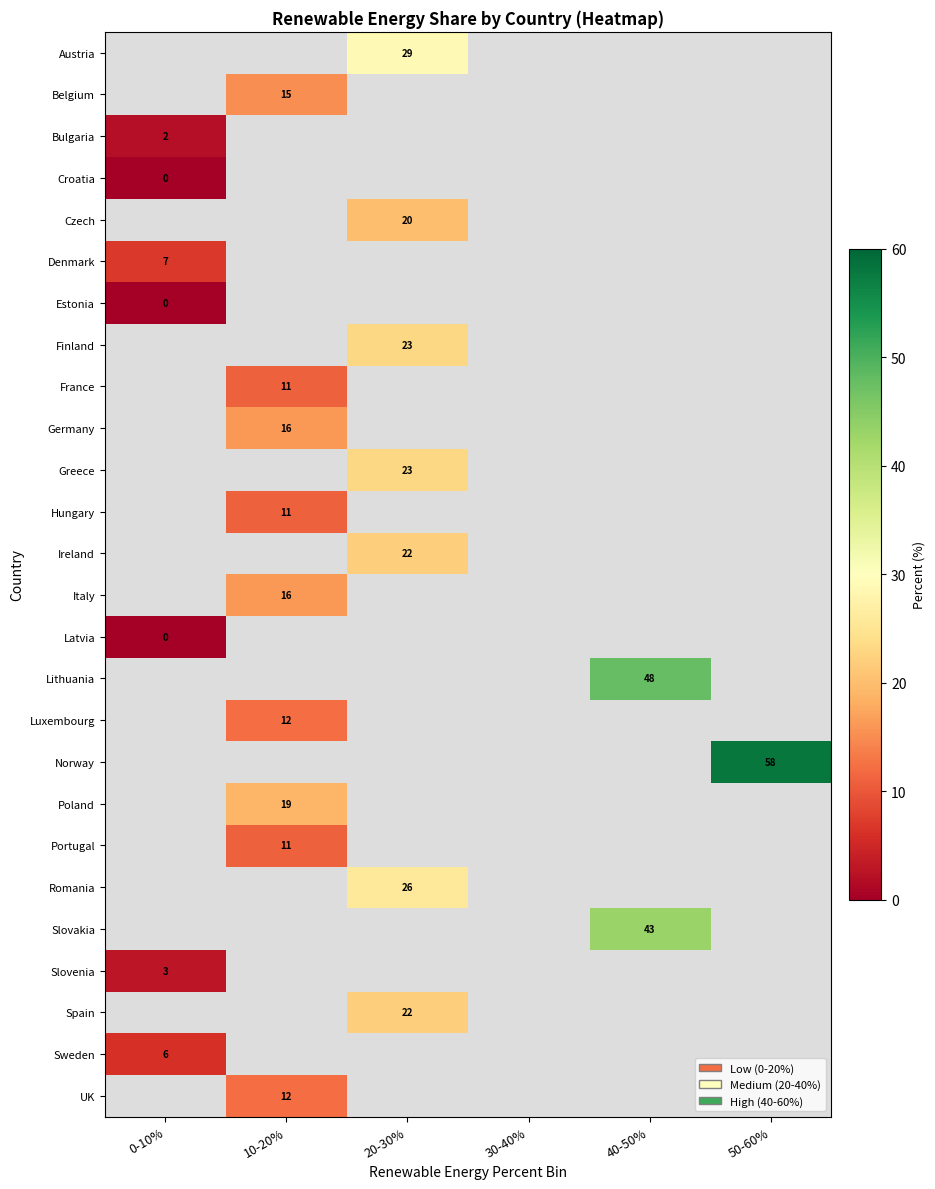

Is it true that Slovakia equals 12 at 40-50%?

False